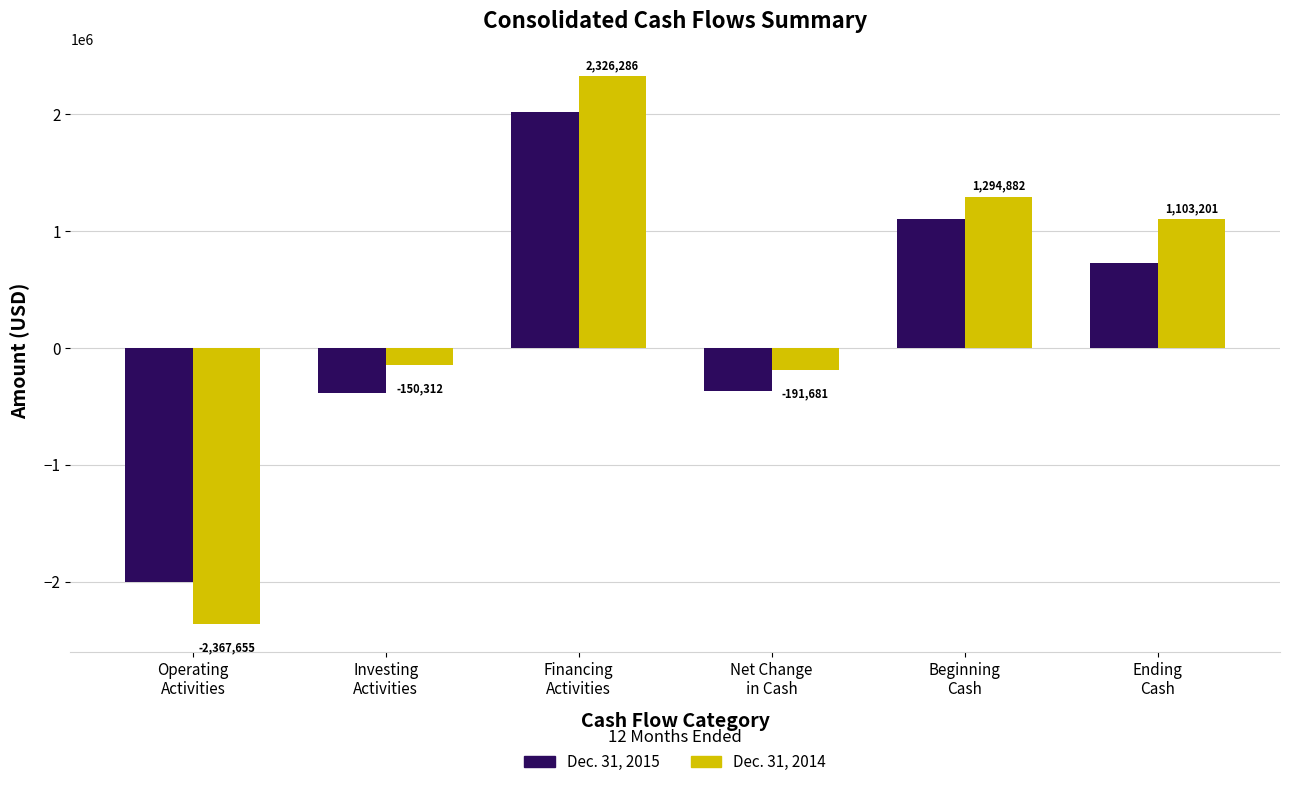

Rank the series by their maximum value, from lowest to highest.

Dec. 31, 2015, Dec. 31, 2014